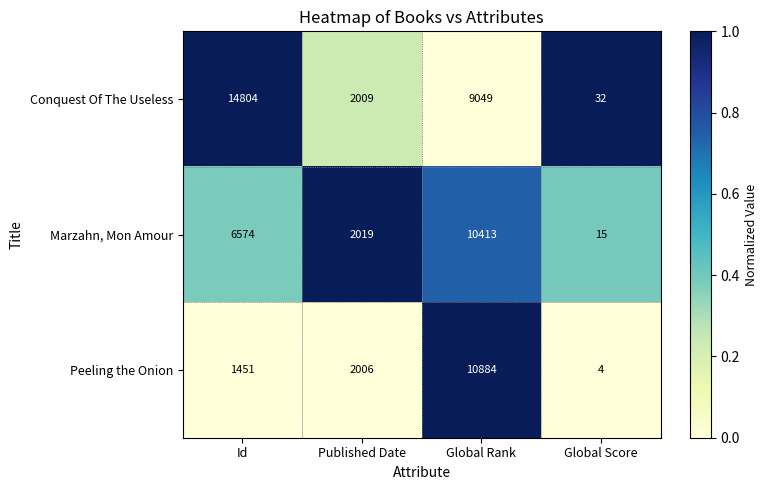

Read the Marzahn, Mon Amour value at Published Date.

2019